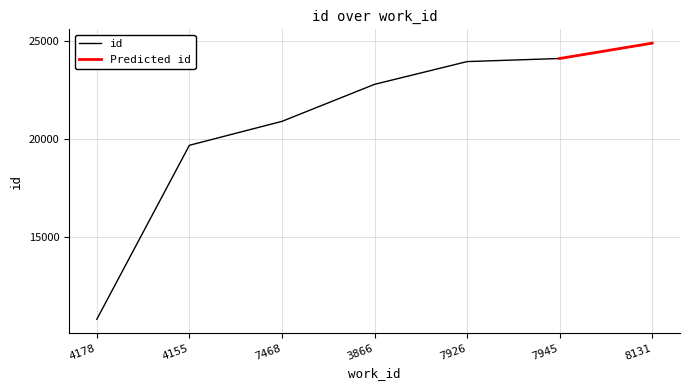

List the labels in order of value, largest first.

8131, 7945, 7926, 3866, 7468, 4155, 4178